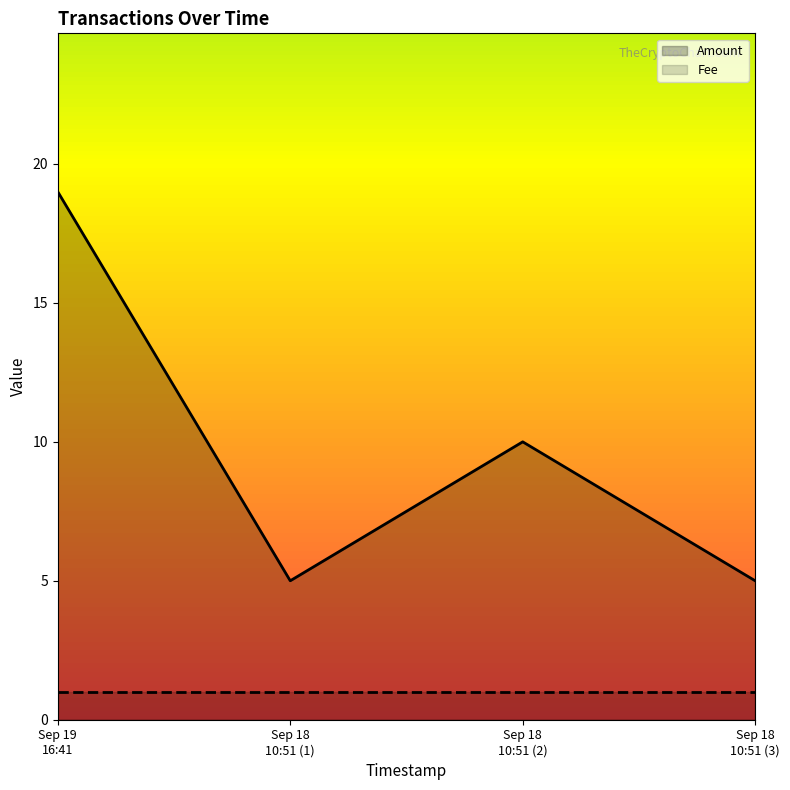

What is the average value?

10